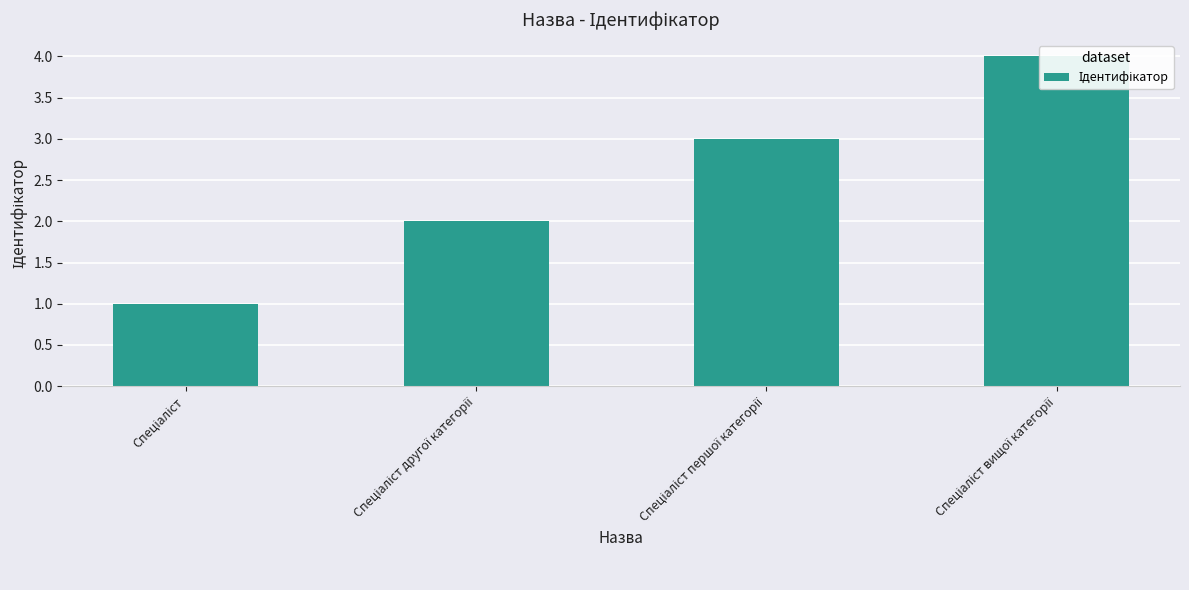

What is the greatest value displayed?

4